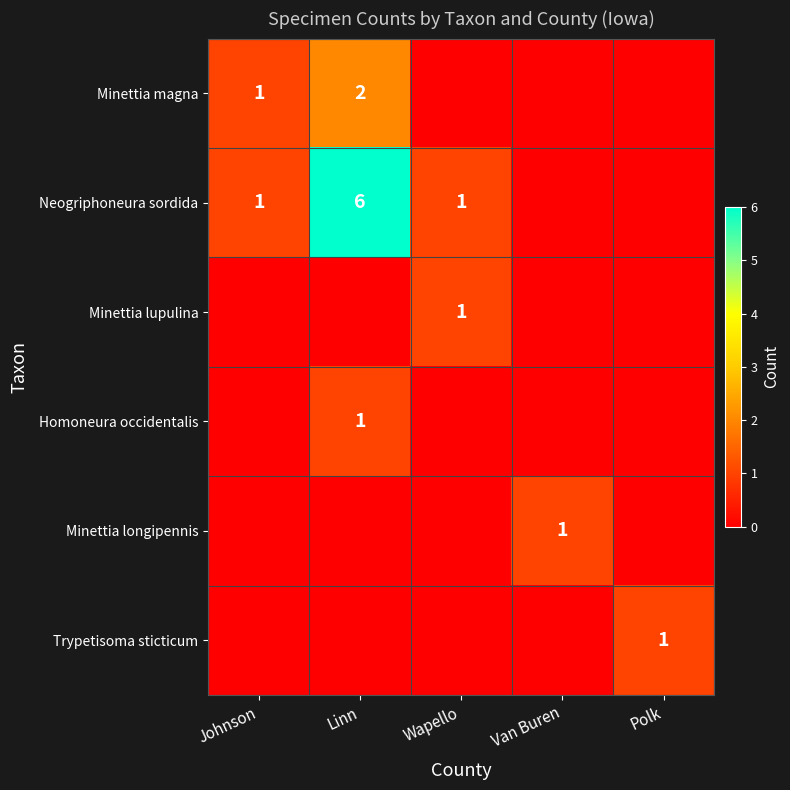

The Minettia magna series shows 0 at Johnson. True or false?

False